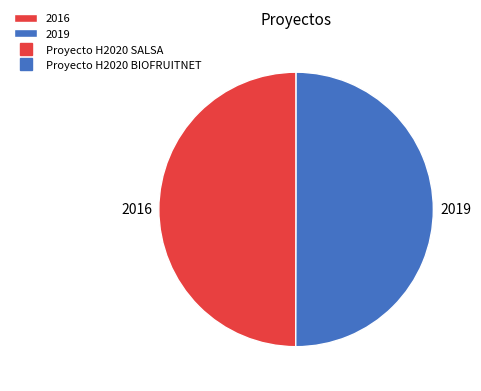

What is the ratio of the value at 2016 to the value at 2019?

1.0